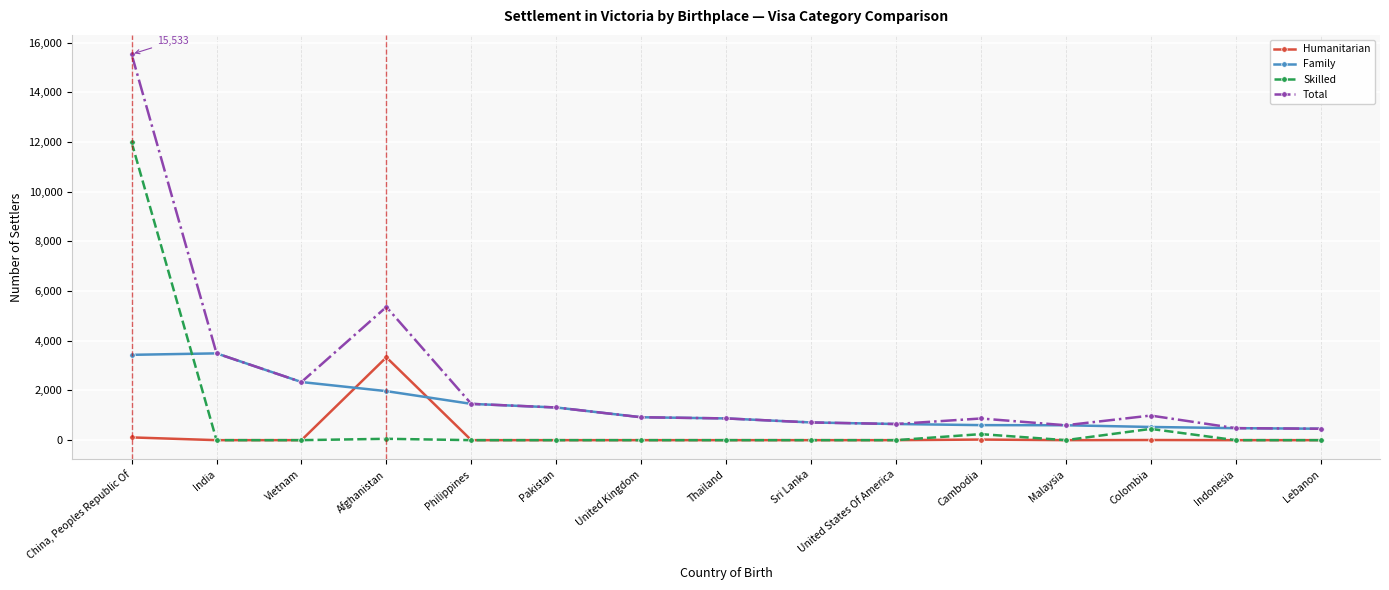

At how many categories does at least one series exceed 3157?

3